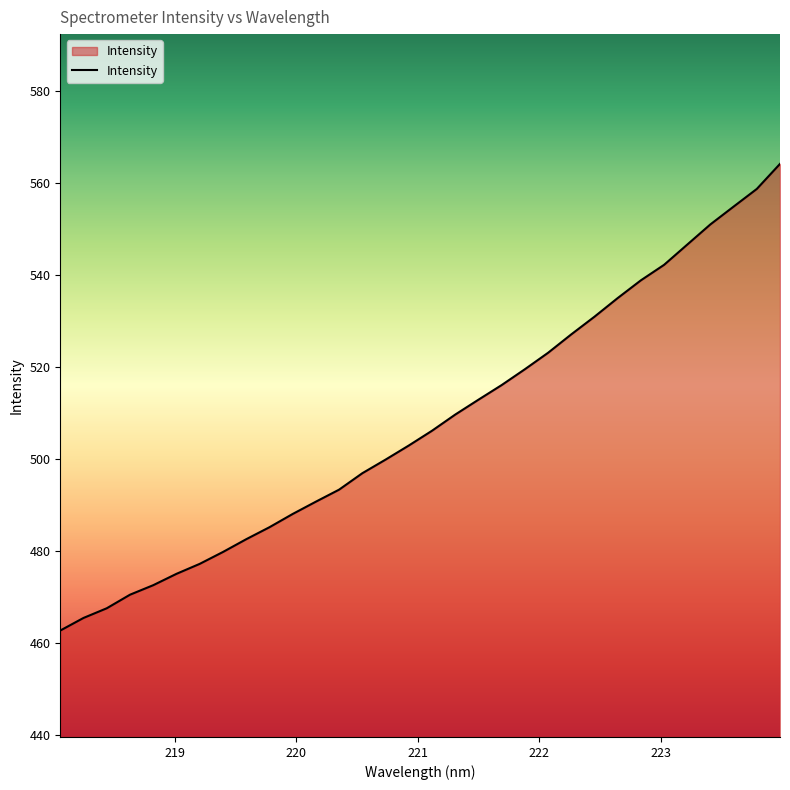

What is the minimum value shown in the chart?

462.6